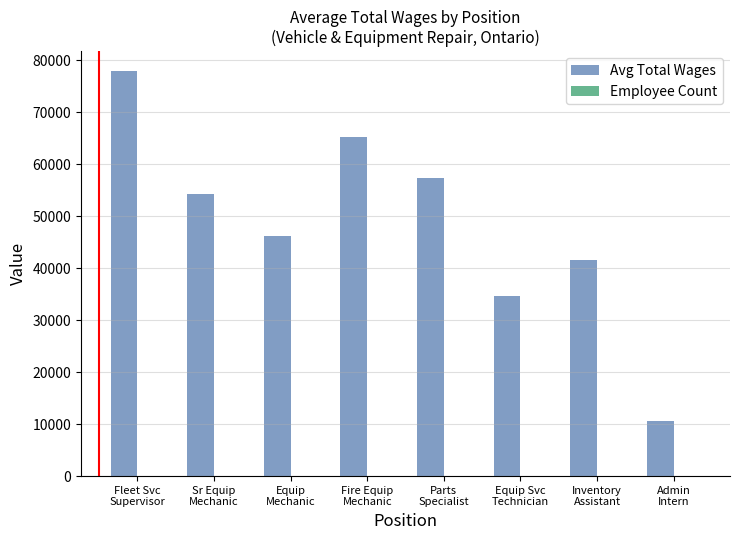

What is the maximum value shown in the chart?

77823.0